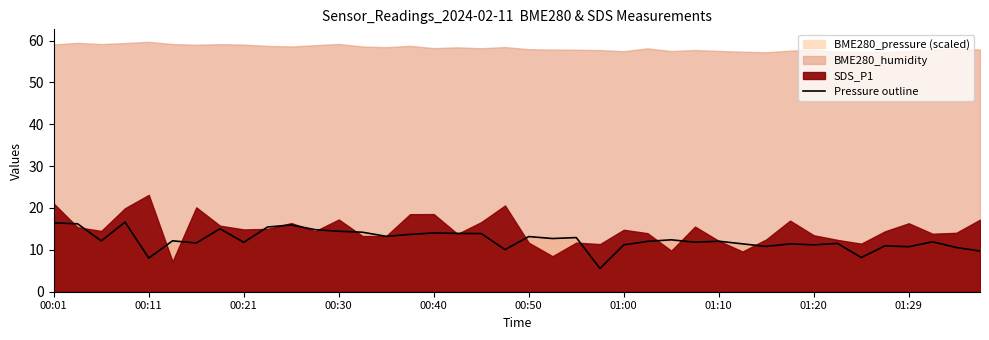

What is the highest value of the Pressure outline series?

16.6